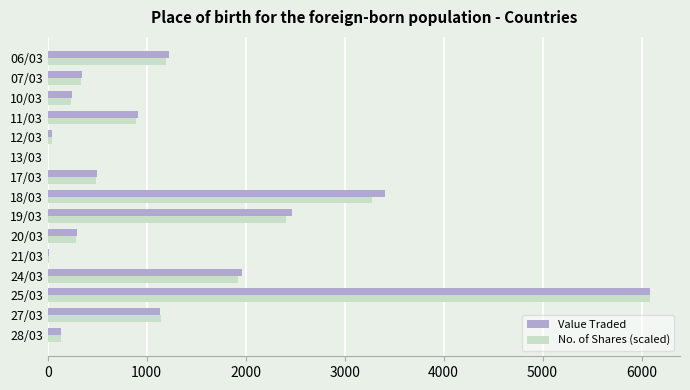

At which category is the sum across all series the highest?

25/03